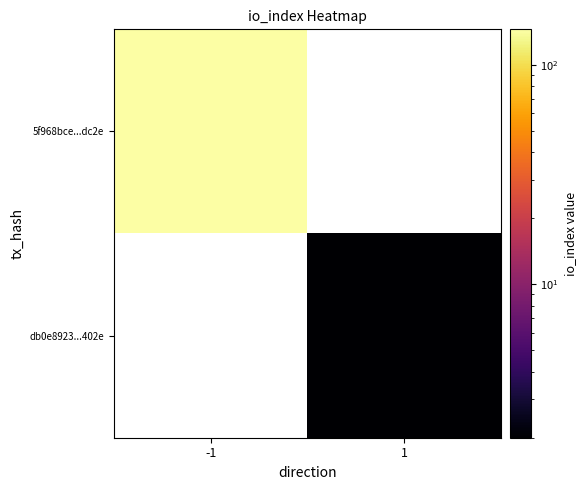

Which category has the highest value in the 5f968bce...dc2e series?

-1